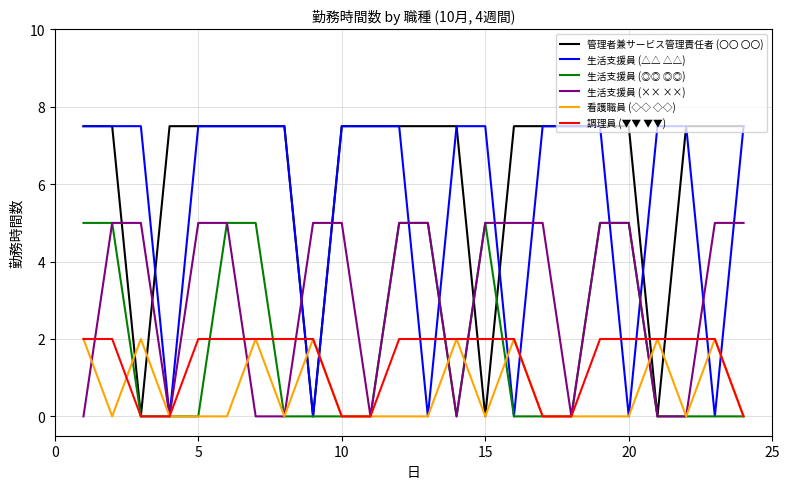

Which series has the largest total across all categories?

管理者兼サービス管理責任者 (〇〇 〇〇)